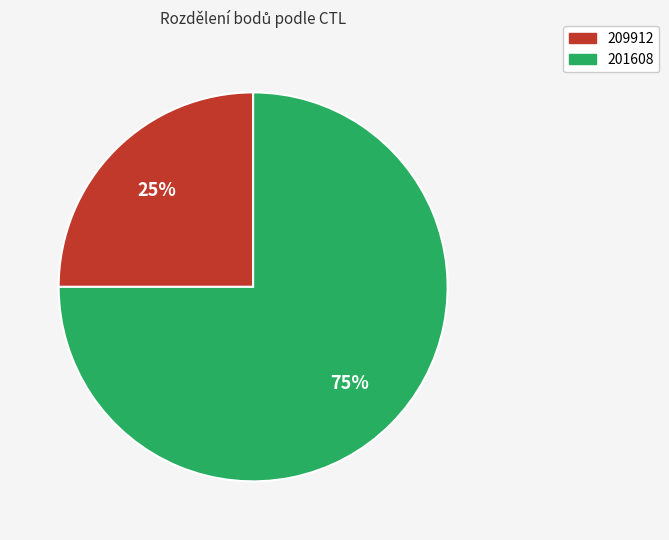

Do 209912 and 201608 together represent more than half of the pie?

Yes